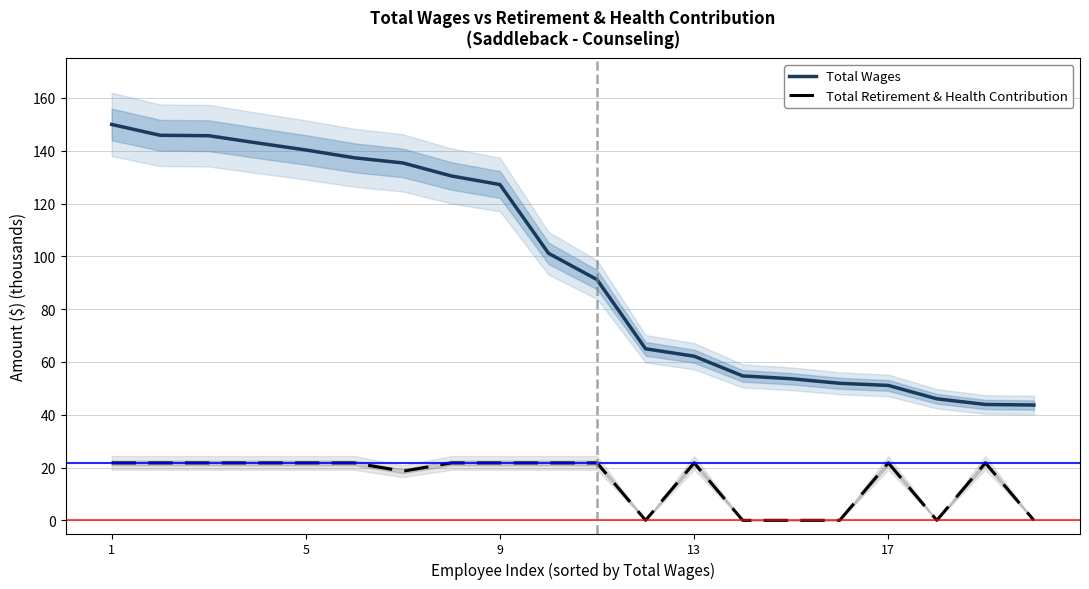

True or false: Total Retirement & Health Contribution and Total Wages intersect in this chart.

False